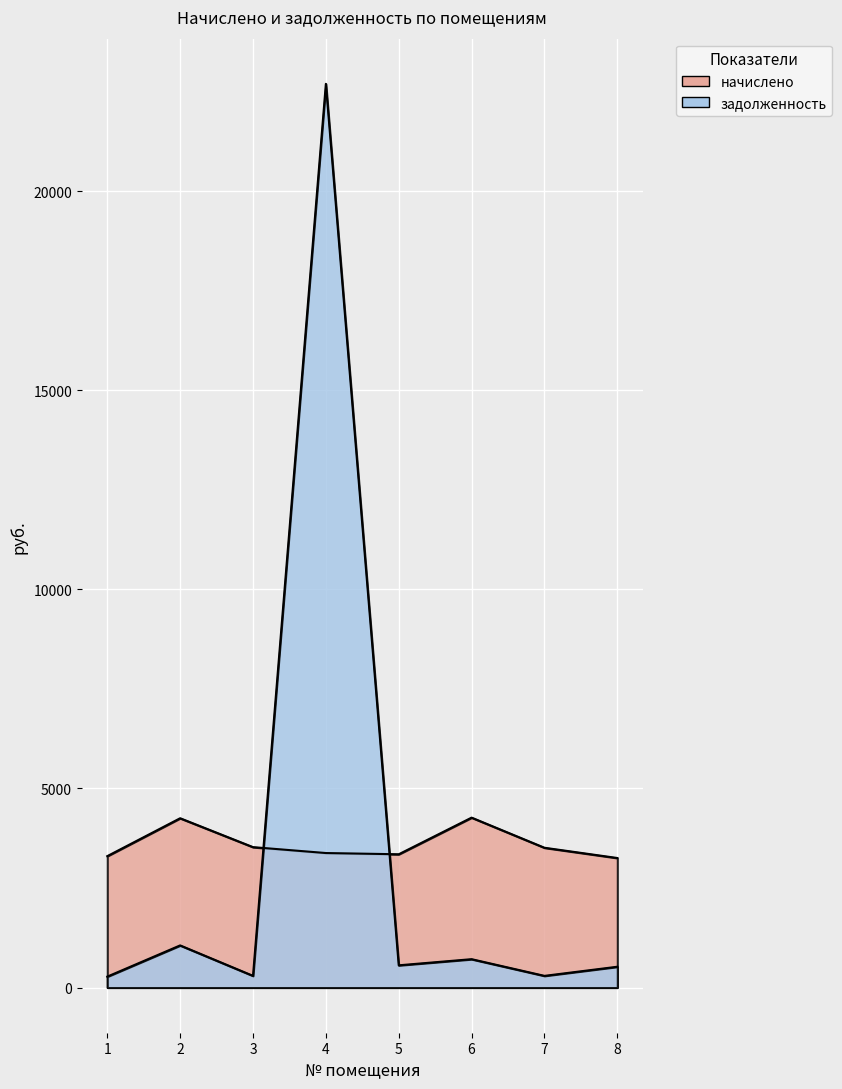

True or false: задолженность has a value of 144.9 at 8.

False